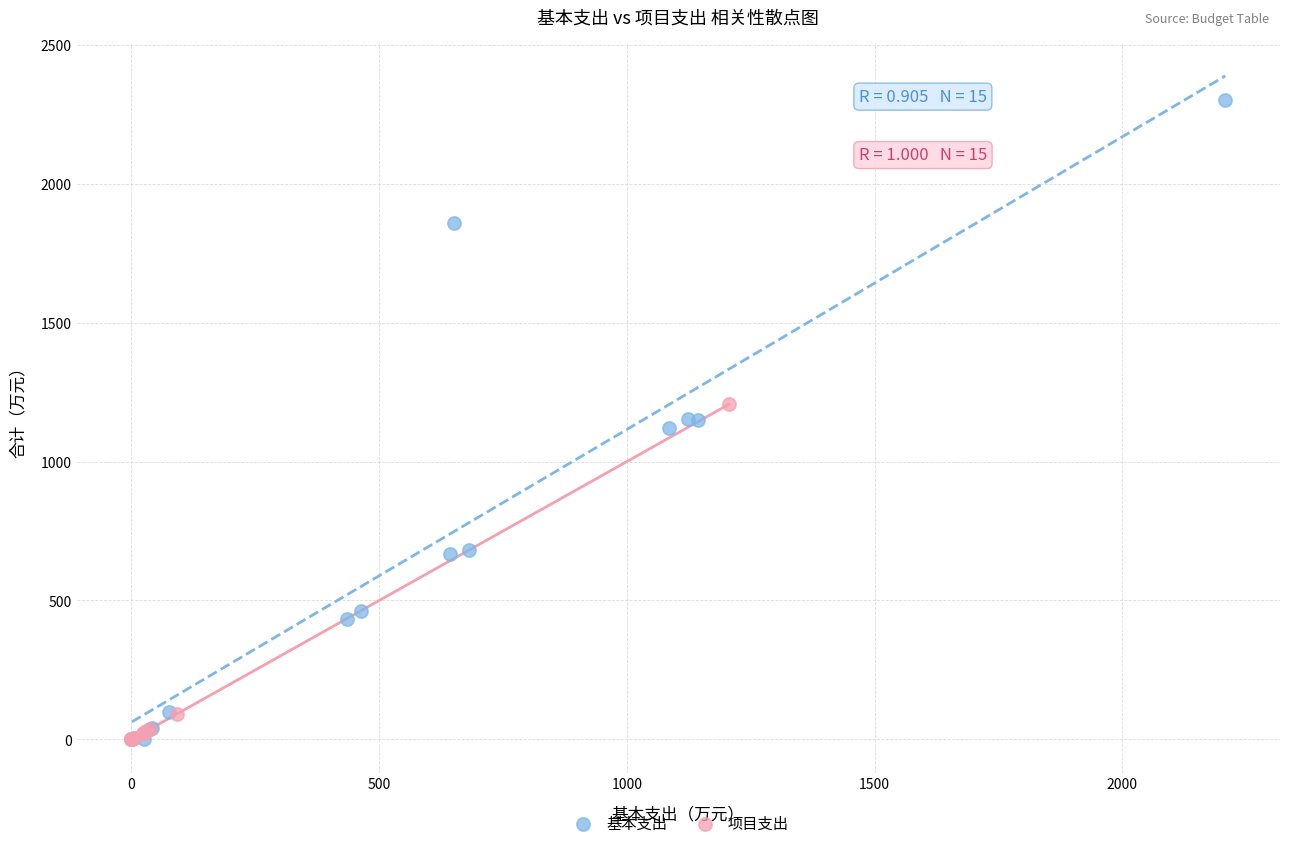

Which series reaches the maximum Y coordinate?

基本支出